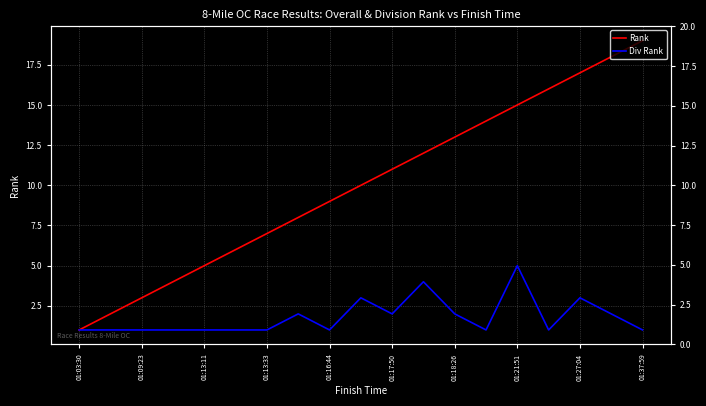

What is the highest value of the Rank series?

19